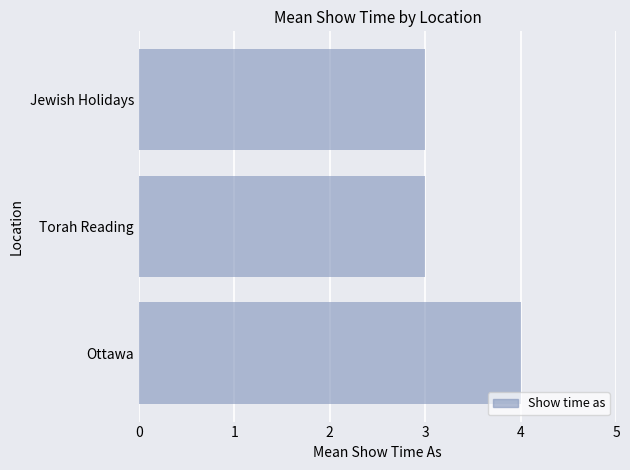

What value does the data have at Torah Reading?

3